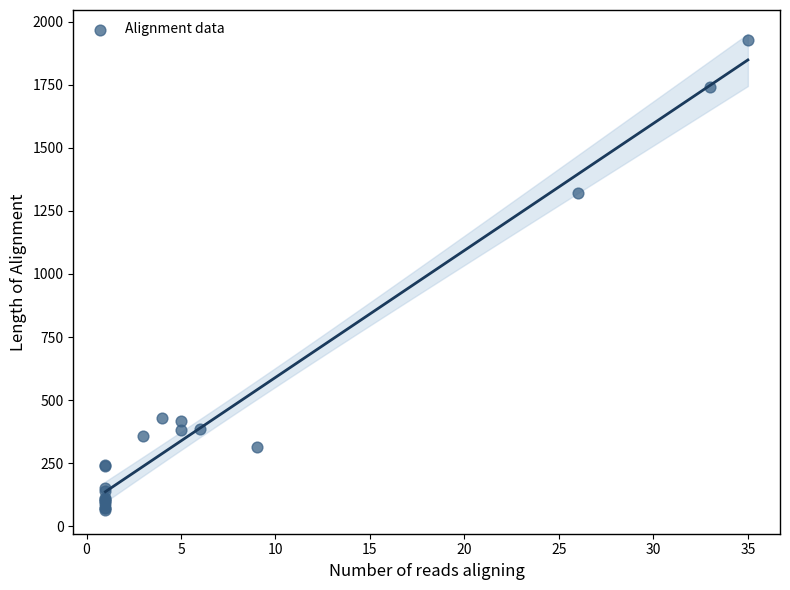

What Y value in the scatter plot is closest to 996?

1322